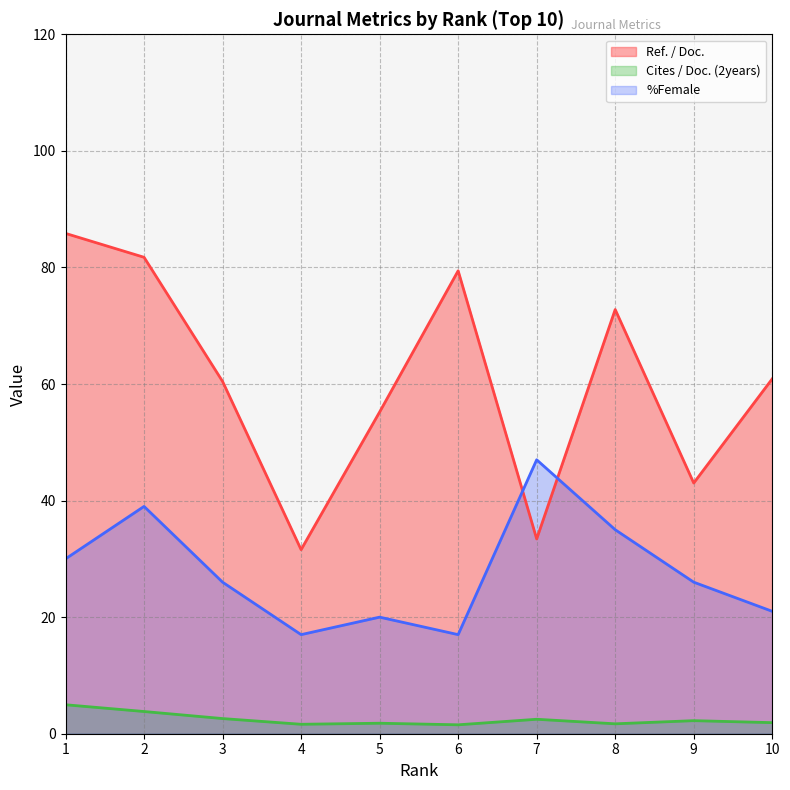

Count the number of categories in the chart.

10